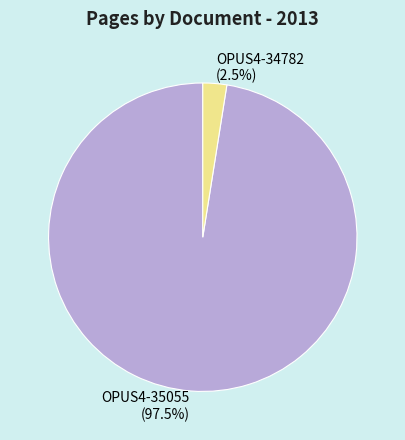

The OPUS4-34782 slice represents 13% of the pie. True or false?

False